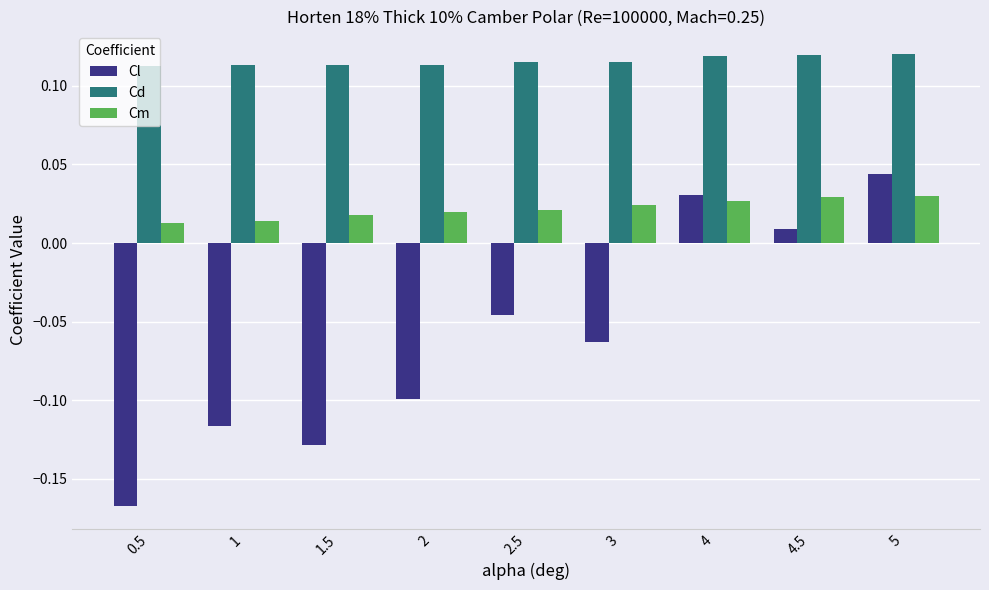

How many groups of bars are there?

9